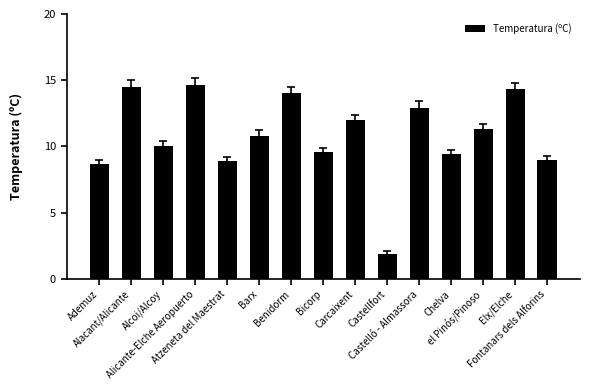

What is the sum of the values at Ademuz and Castellfort?

10.6